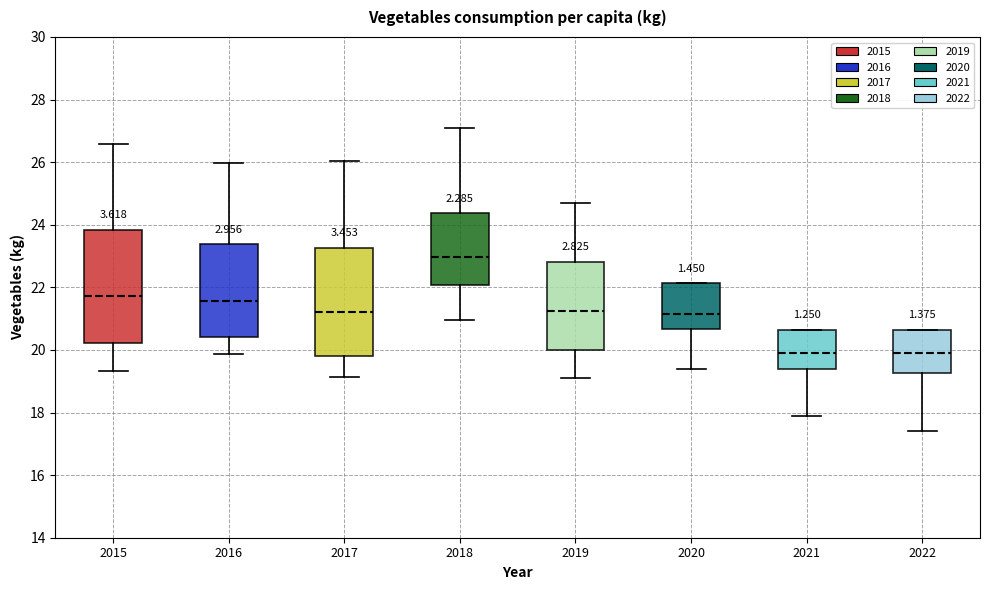

Reading left to right, read every box against the y-axis: the position of its median line, the range the box covers, and the ends of its whiskers. The values are not printed on the chart, so give them approximately, as read against the axis.

2015: median 21.8, box 20.2 to 23.8, whiskers 19.4 to 26.6
2016: median 21.6, box 20.4 to 23.4, whiskers 19.8 to 26.0
2017: median 21.2, box 19.8 to 23.2, whiskers 19.2 to 26.0
2018: median 23.0, box 22.0 to 24.4, whiskers 21.0 to 27.2
2019: median 21.2, box 20.0 to 22.8, whiskers 19.2 to 24.8
2020: median 21.2, box 20.6 to 22.2, whiskers 19.4 to 22.2
2021: median 20.0, box 19.4 to 20.6, whiskers 18.0 to 20.6
2022: median 20.0, box 19.2 to 20.6, whiskers 17.4 to 20.6